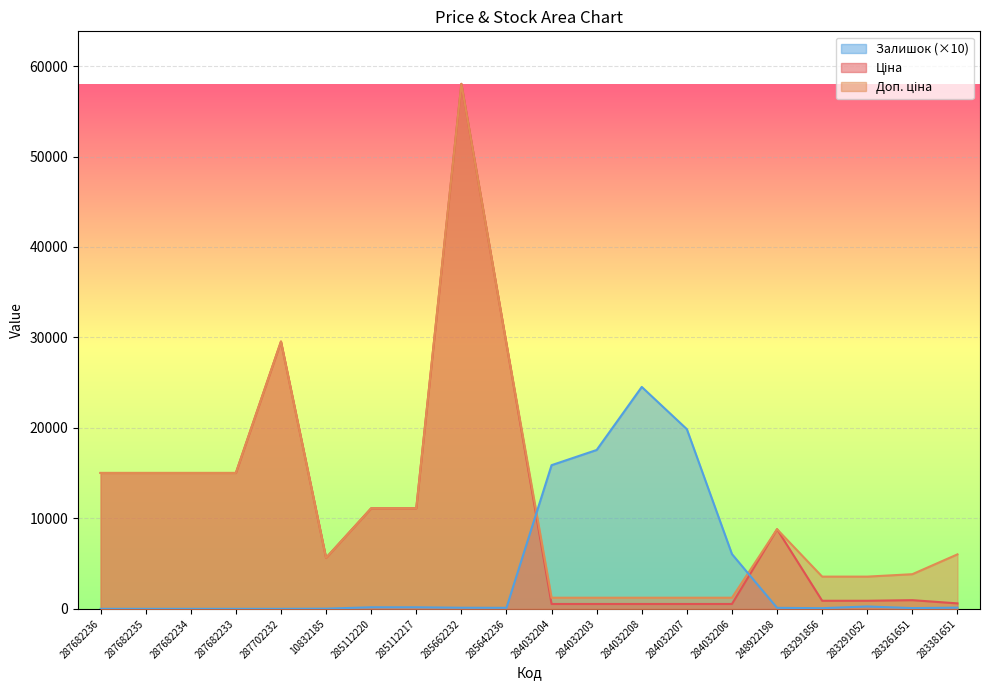

What is the label of the 15th point from the right?

10832185